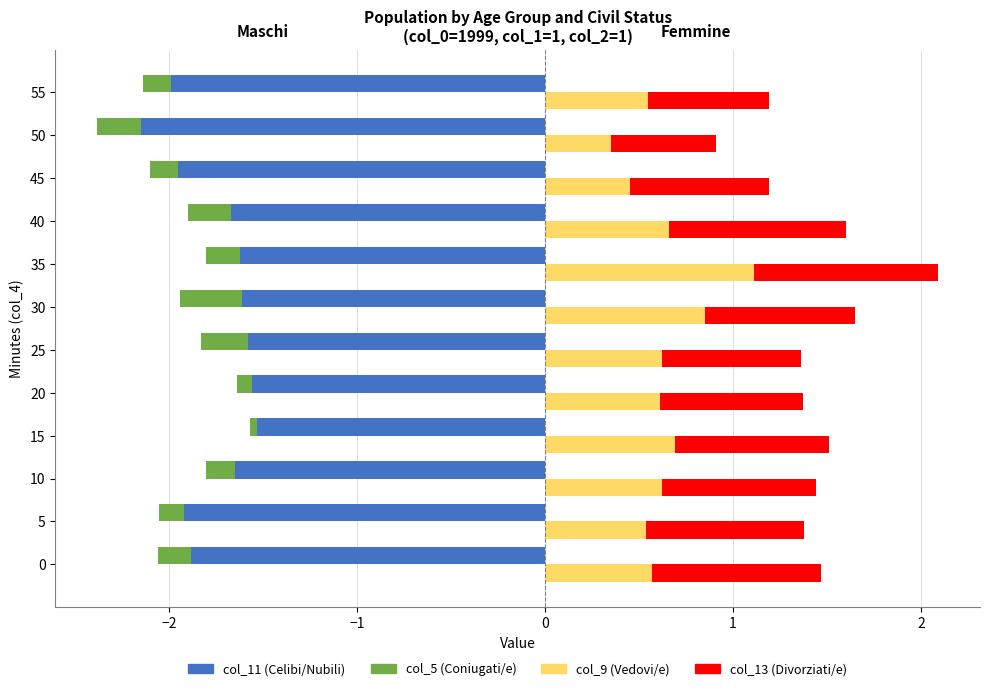

What is the average value of the col_9 (Vedovi/e) series?

0.6